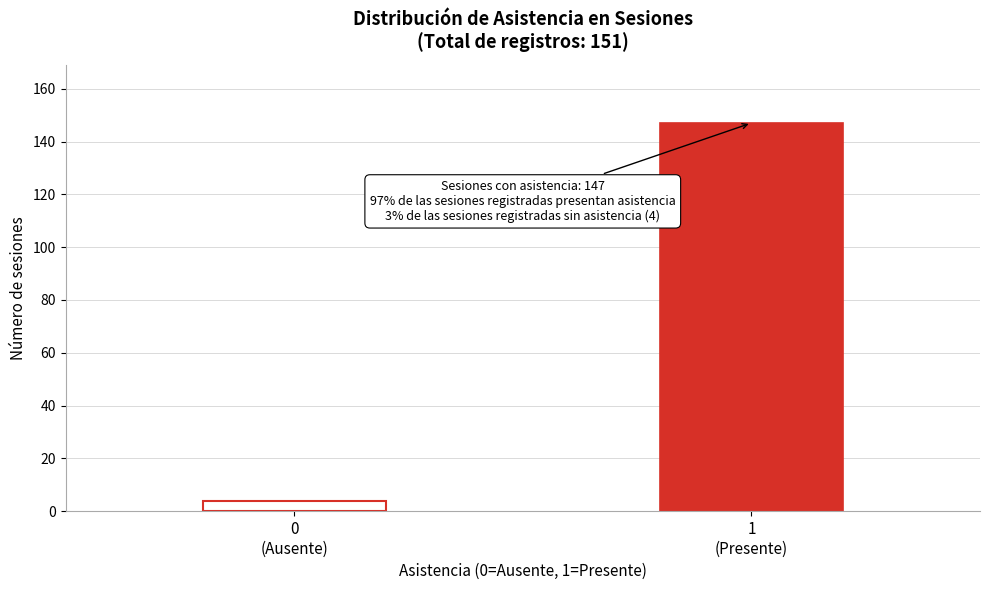

Reading right to left, what are all the values shown in this chart?

147	4